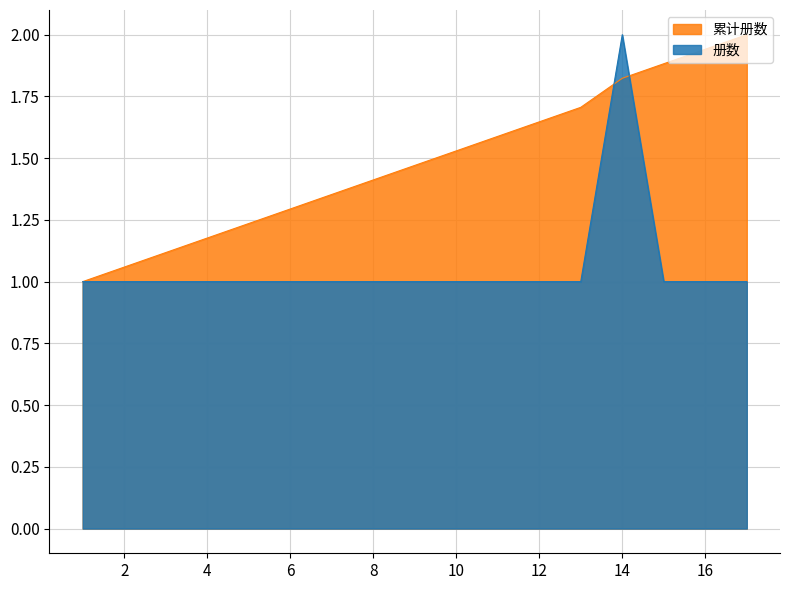

Which label corresponds to the smallest value in the chart?

1